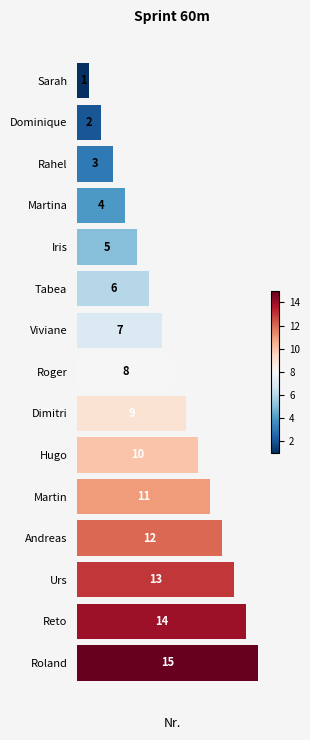

What is the average value?

8